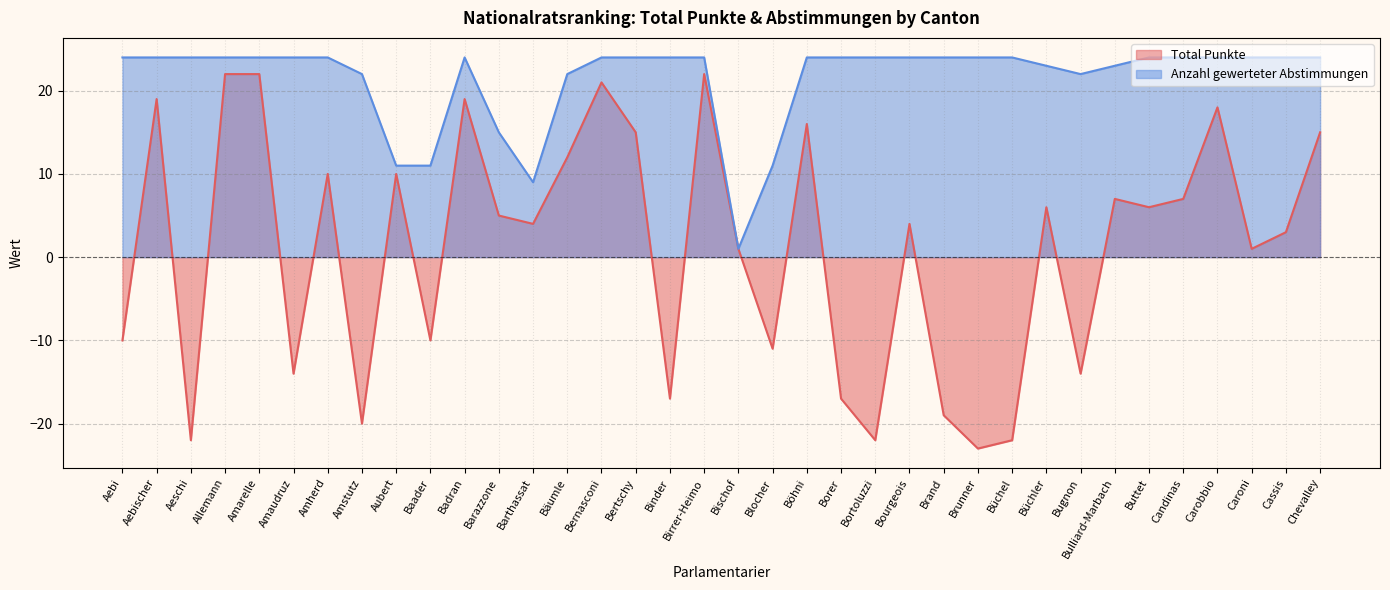

Which series has the largest total across all categories?

Anzahl gewerteter Abstimmungen